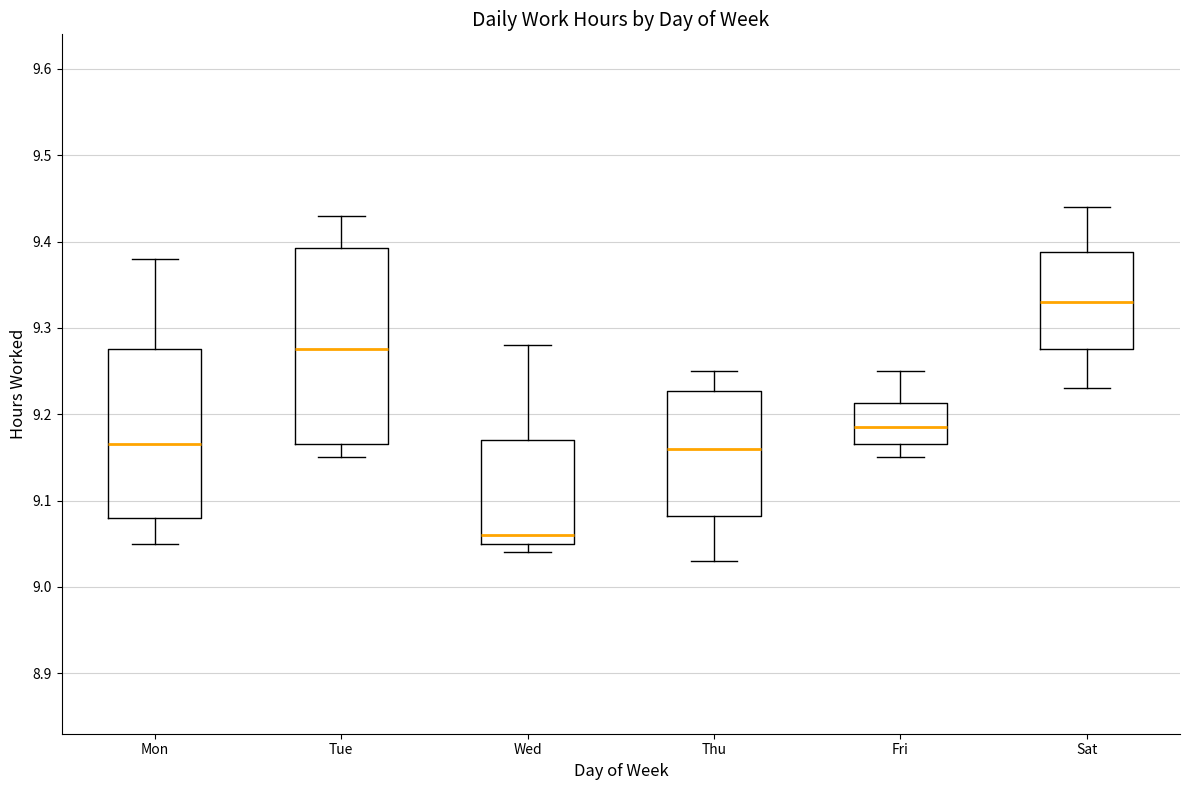

Which box's median line is the lowest?

Wed